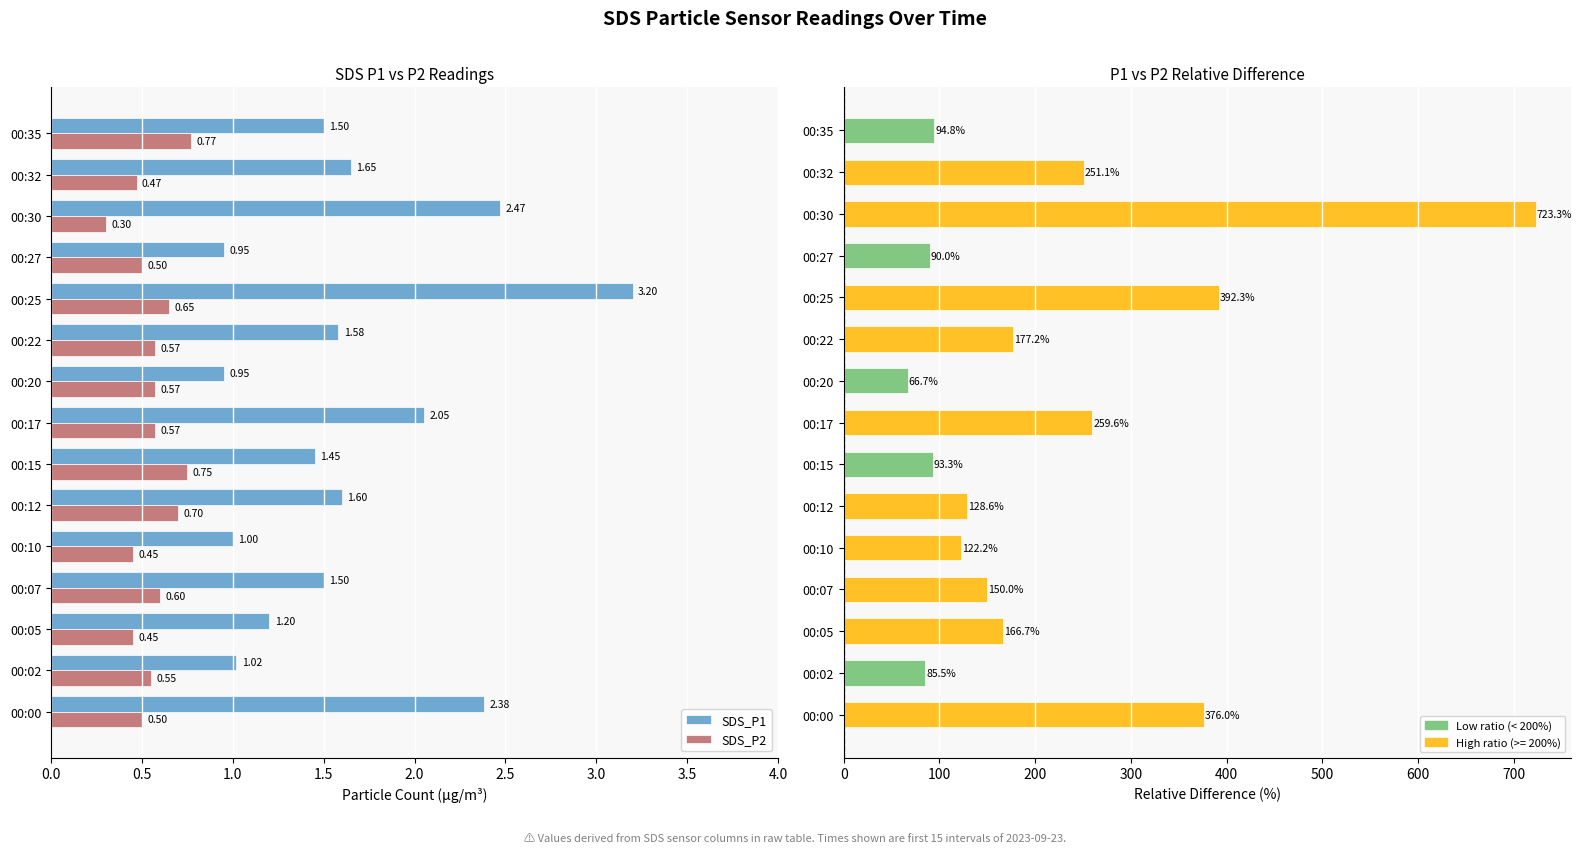

Count the number of data series in this chart.

3